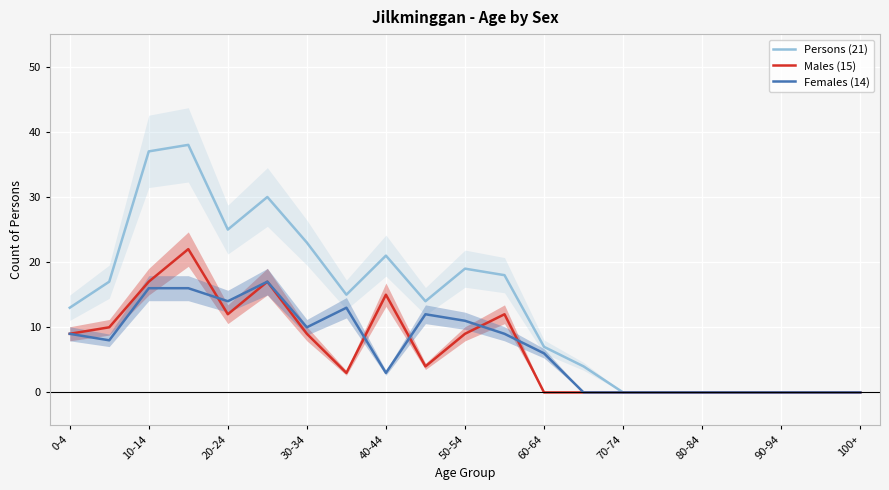

How many lines are shown in the chart?

3